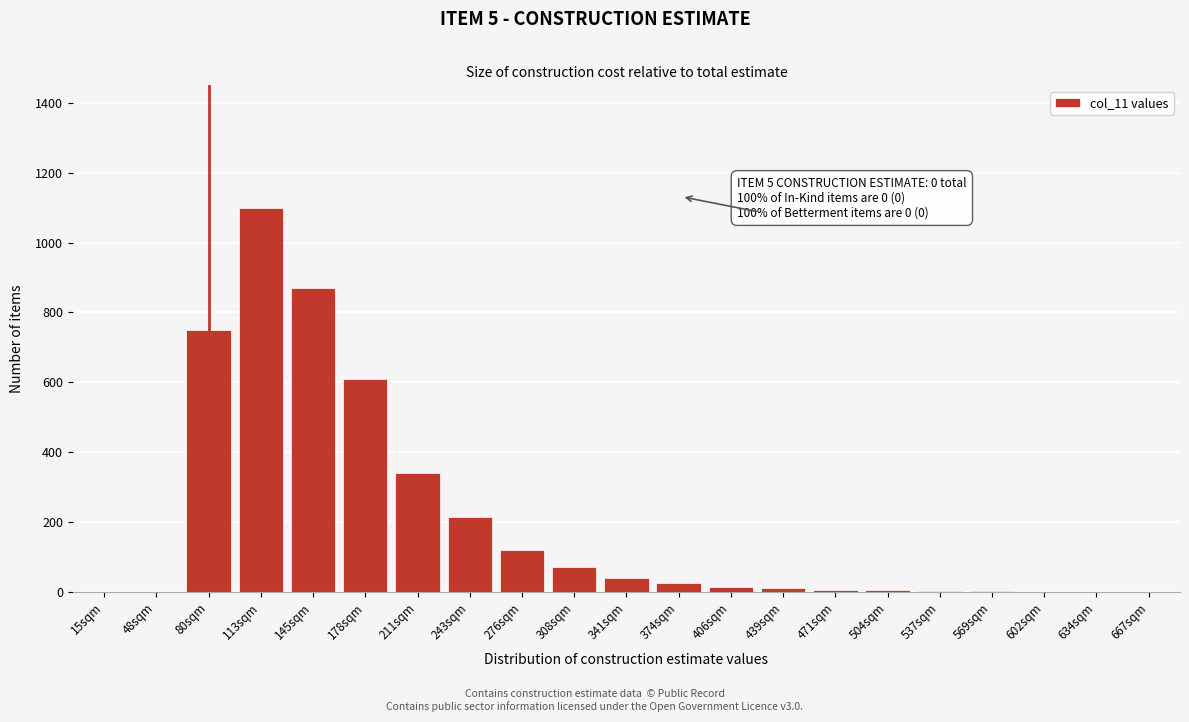

True or false: the data shows 25 at 374sqm.

True